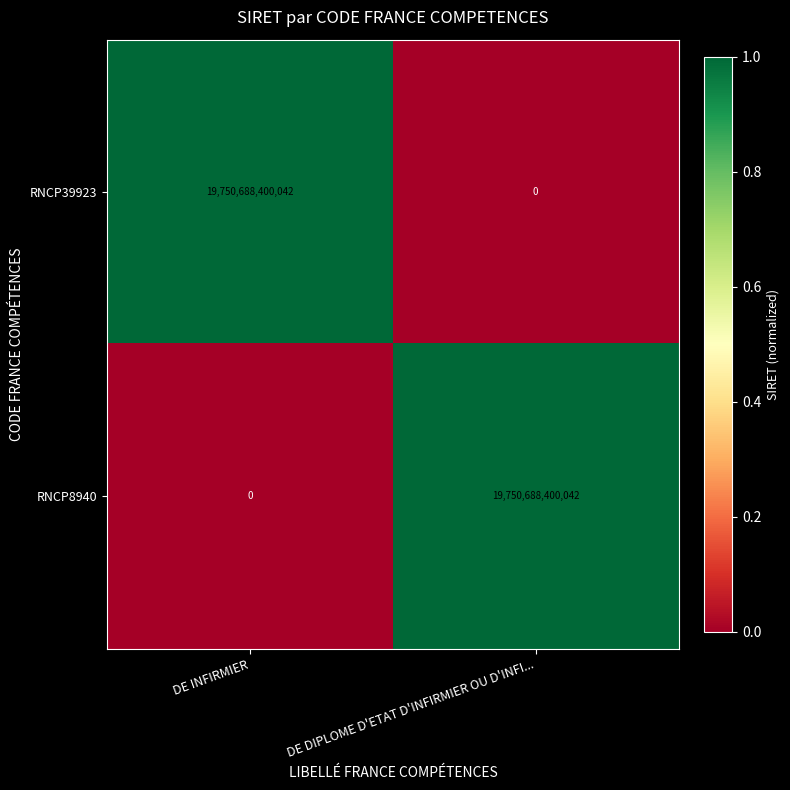

Reading left to right, transcribe all the data shown in this chart.

RNCP39923: DE INFIRMIER=19750688400042	DE DIPLOME D'ETAT D'INFIRMIER OU D'INFI...=0
RNCP8940: DE INFIRMIER=0	DE DIPLOME D'ETAT D'INFIRMIER OU D'INFI...=19750688400042